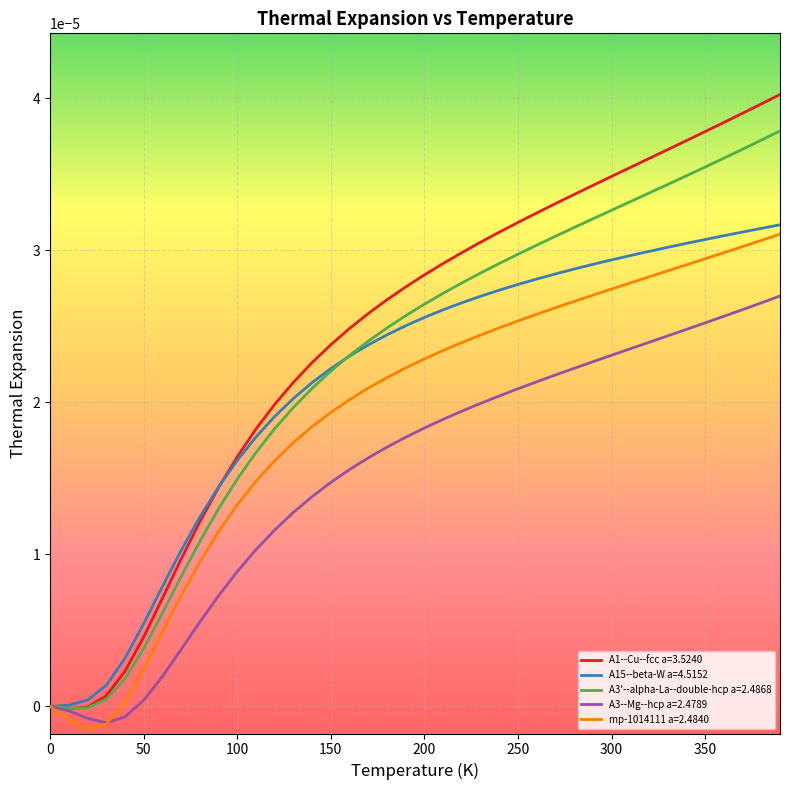

Which series has the widest spread of values?

A1--Cu--fcc a=3.5240